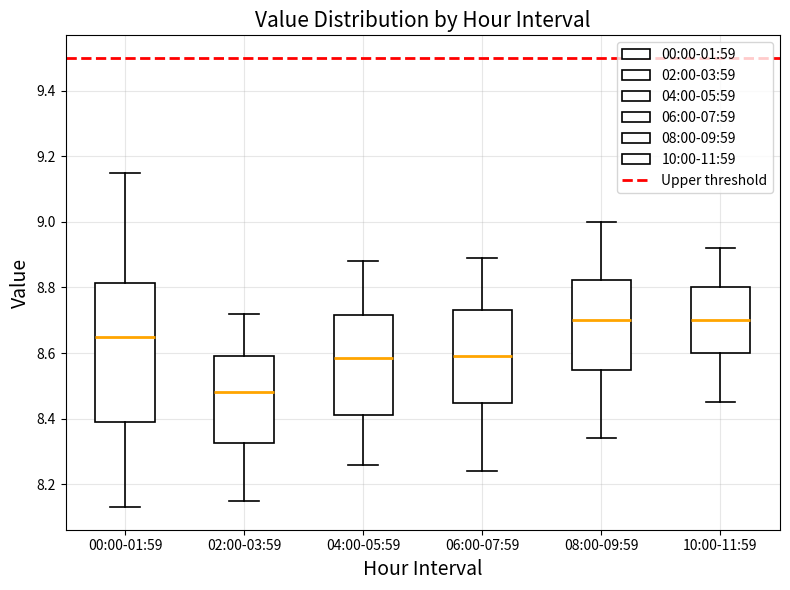

Reading left to right, read every box against the y-axis: the position of its median line, the range the box covers, and the ends of its whiskers. The values are not printed on the chart, so give them approximately, as read against the axis.

00:00-01:59: median 8.66, box 8.40 to 8.82, whiskers 8.14 to 9.16
02:00-03:59: median 8.48, box 8.32 to 8.60, whiskers 8.16 to 8.72
04:00-05:59: median 8.58, box 8.42 to 8.72, whiskers 8.26 to 8.88
06:00-07:59: median 8.60, box 8.44 to 8.74, whiskers 8.24 to 8.90
08:00-09:59: median 8.70, box 8.54 to 8.82, whiskers 8.34 to 9.00
10:00-11:59: median 8.70, box 8.60 to 8.80, whiskers 8.46 to 8.92